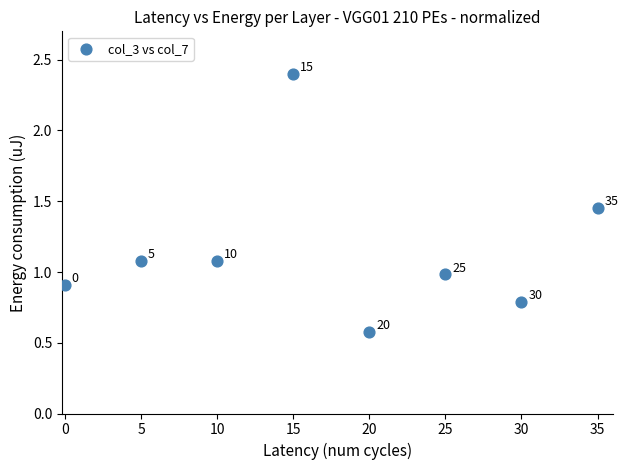

What is the average X value?

17.5